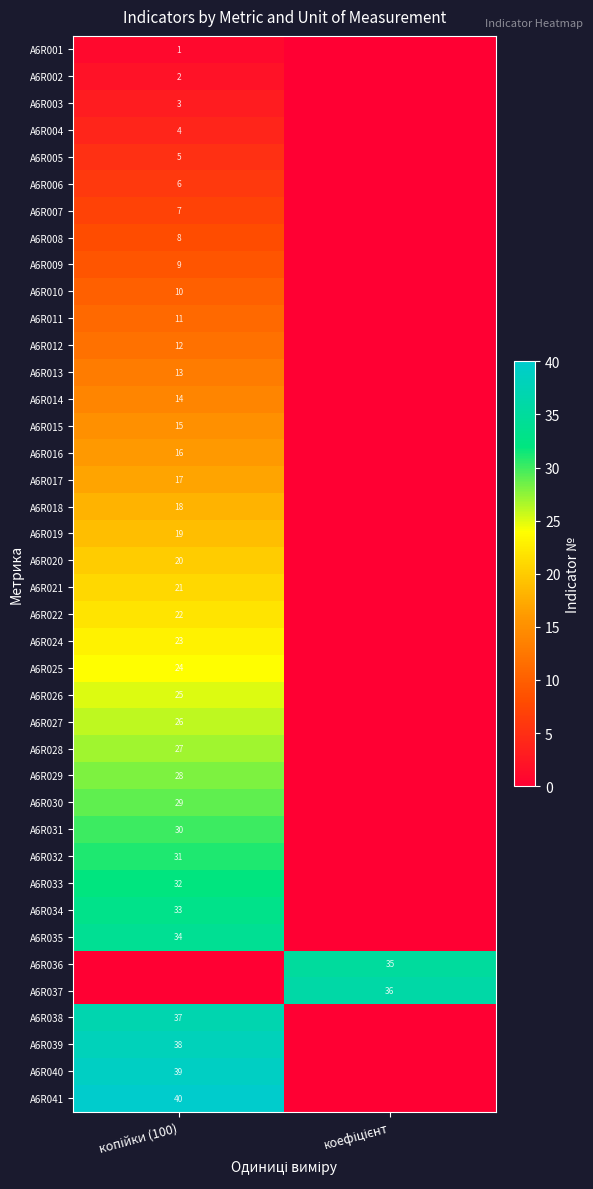

The value of A6R036 at коефіцієнт is 22. True or false?

False